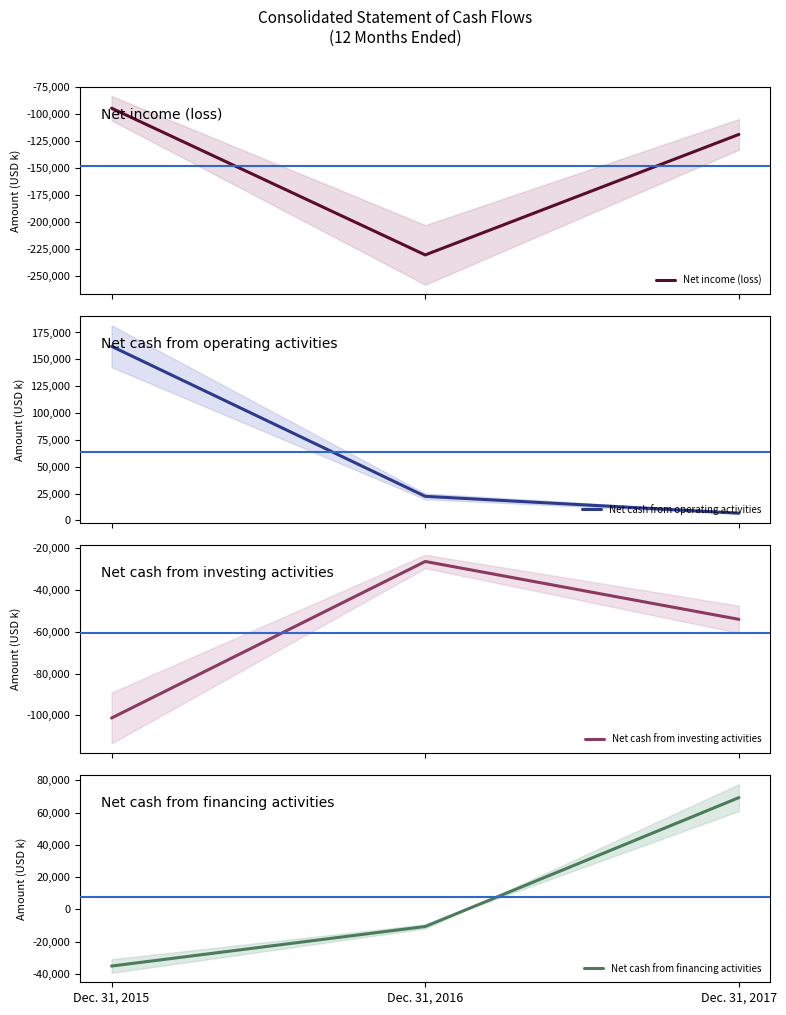

How many lines are shown in the chart?

4